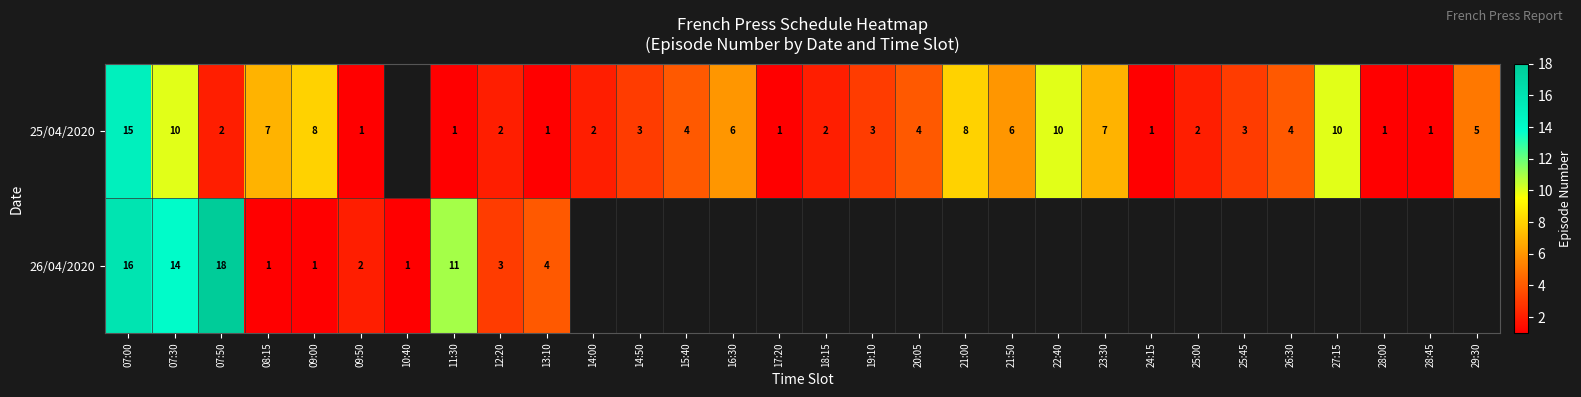

At which category is the sum across all series the highest?

07:00